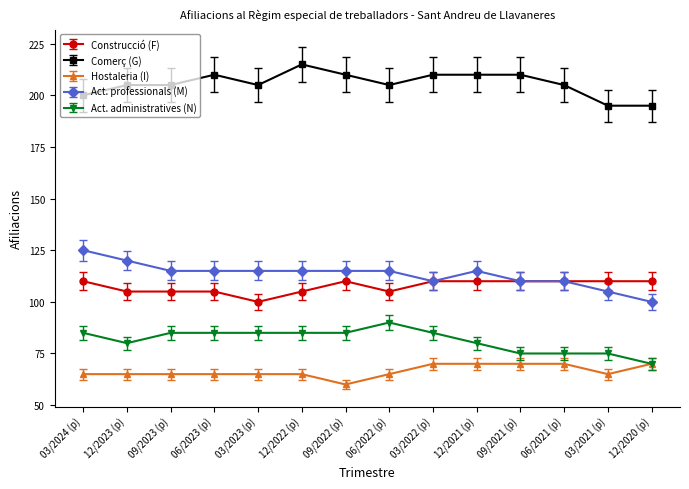

How many distinct data groups are displayed?

5